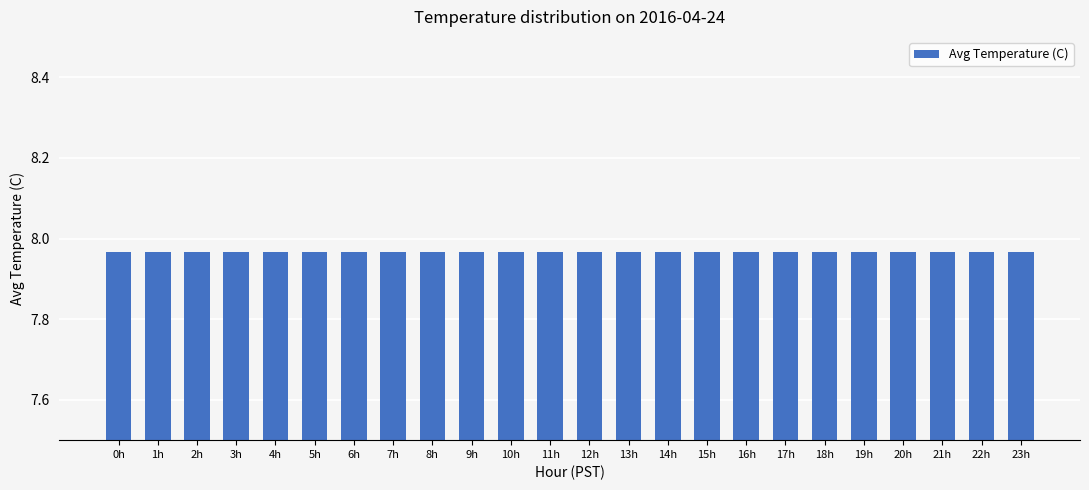

Count the number of categories in the chart.

24